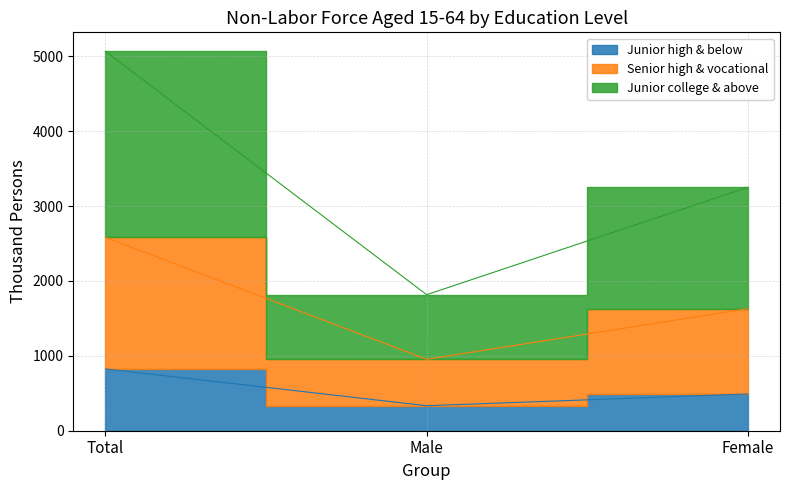

True or false: Junior high & below has a value of 825 at Total.

True